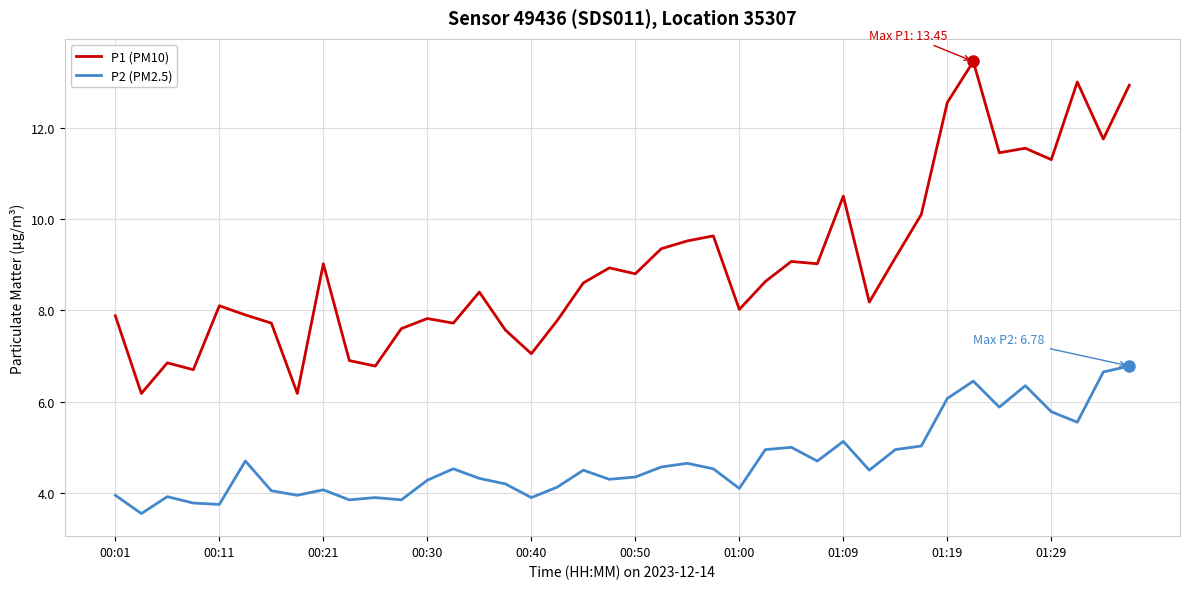

What is the lowest value of the P1 (PM10) series?

6.2